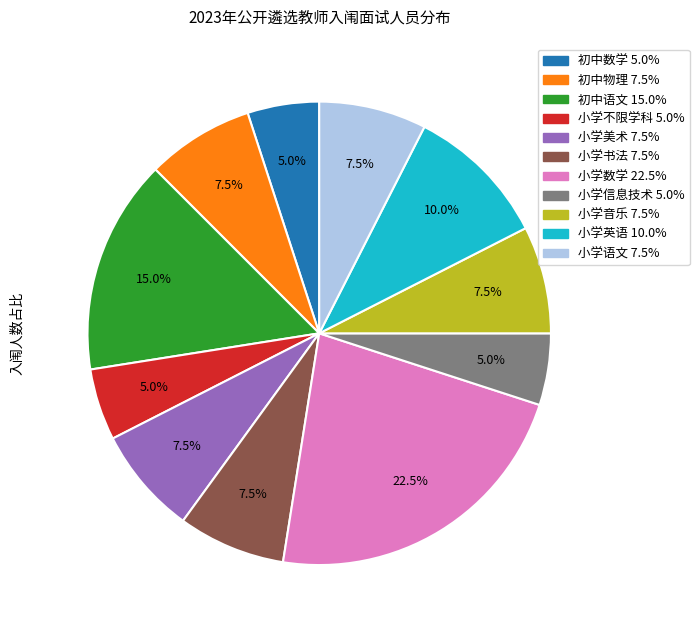

Is there a majority slice in this chart?

No